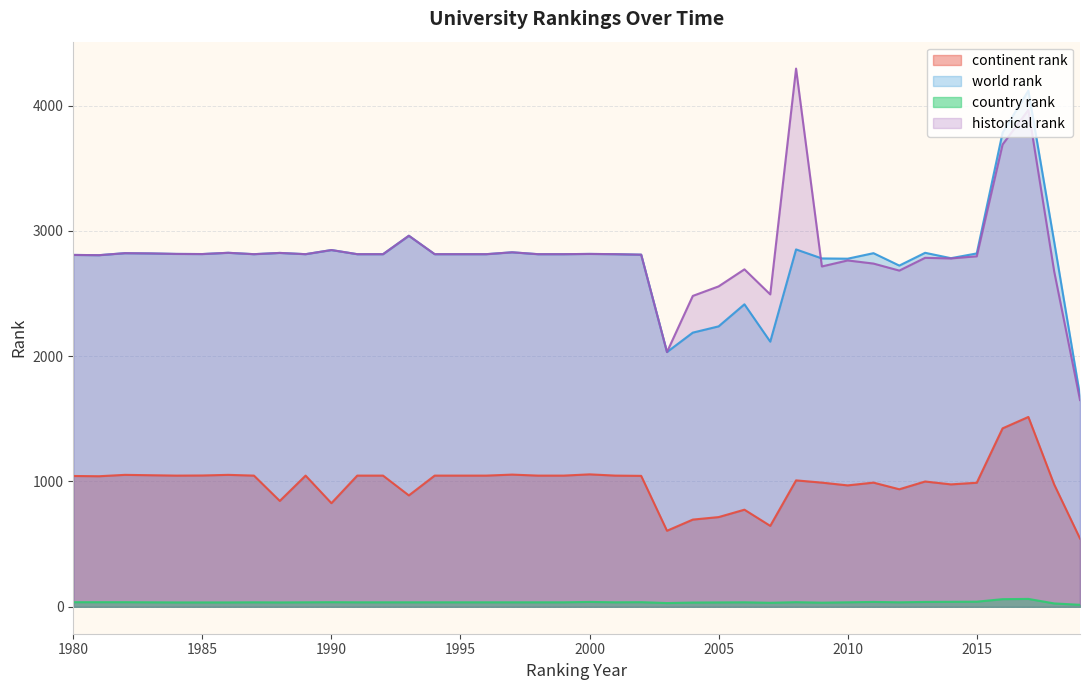

What are all the series names shown in the legend?

continent rank, world rank, country rank, historical rank